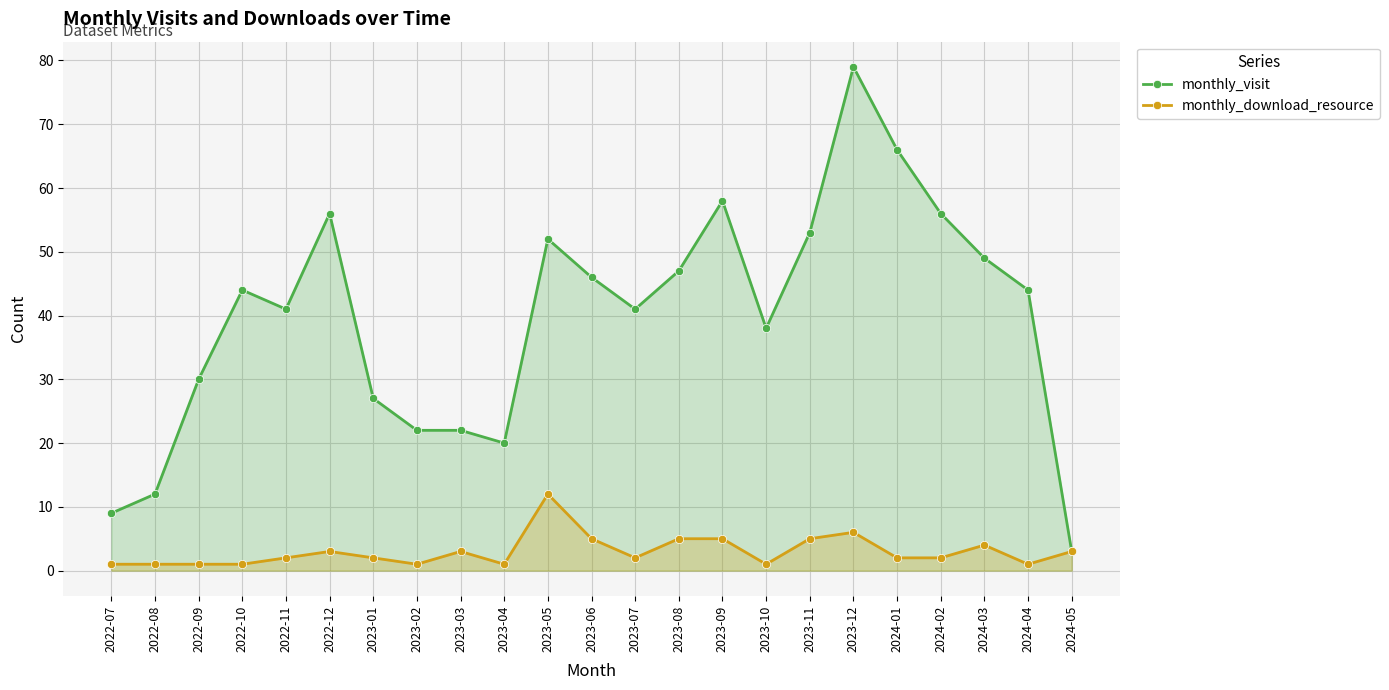

What is the difference between the monthly_visit values at 2023-11 and 2023-12?

26